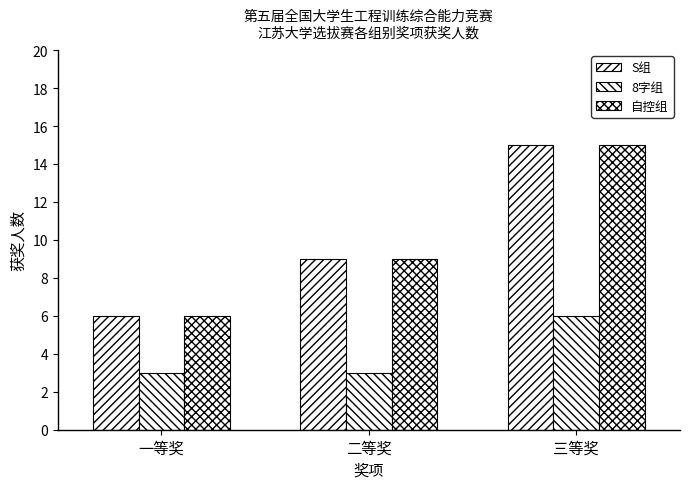

What is the label of the 2nd bar from the left?

二等奖